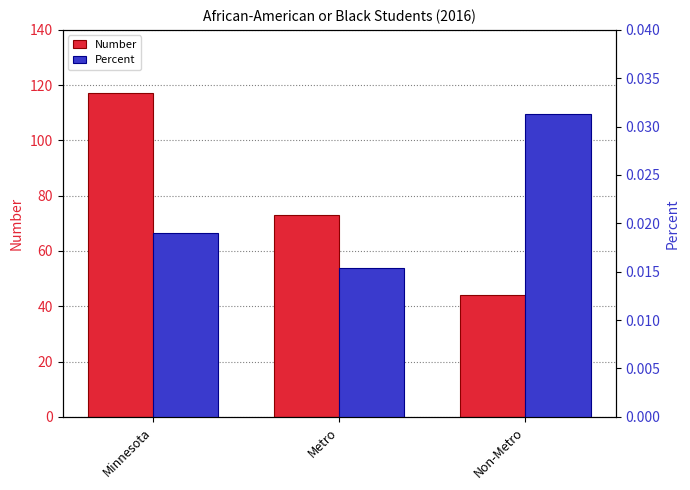

Which series changed the most between Minnesota and Non-Metro?

Number